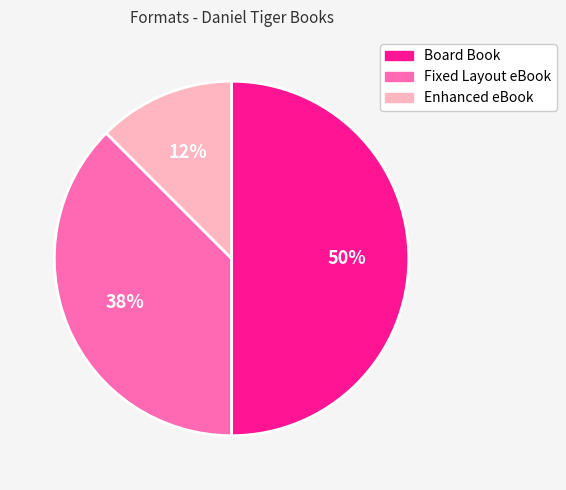

Between Board Book and Enhanced eBook, which is larger?

Board Book